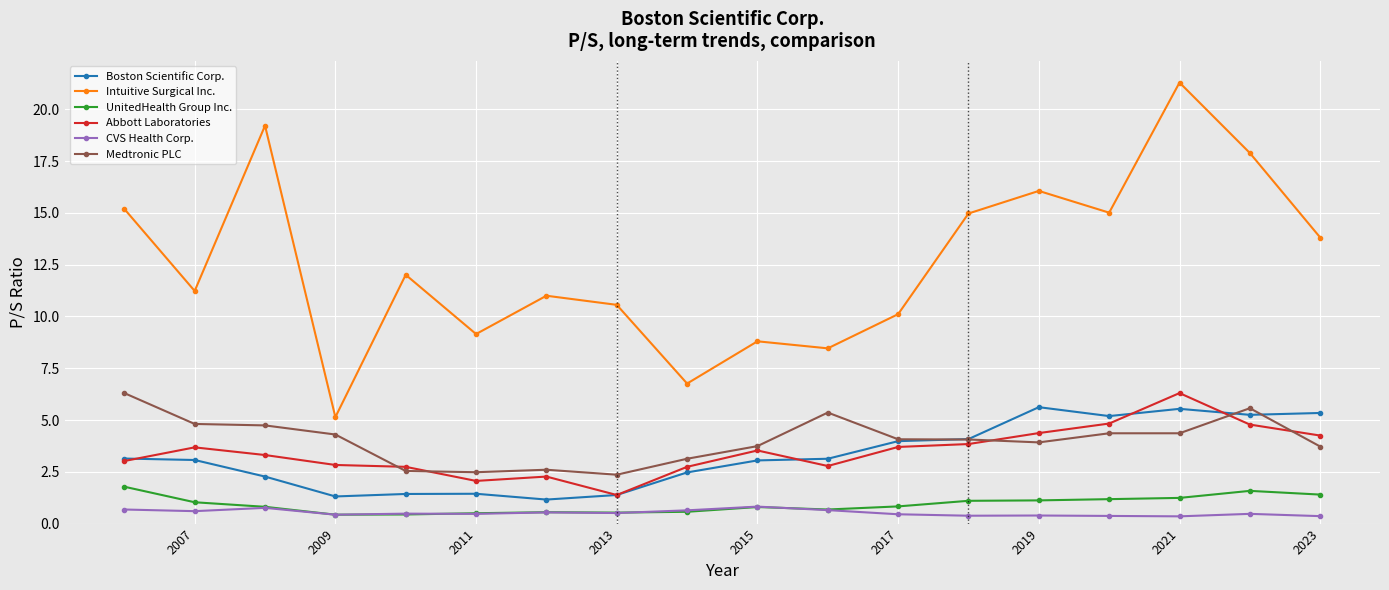

How many lines are shown in the chart?

6